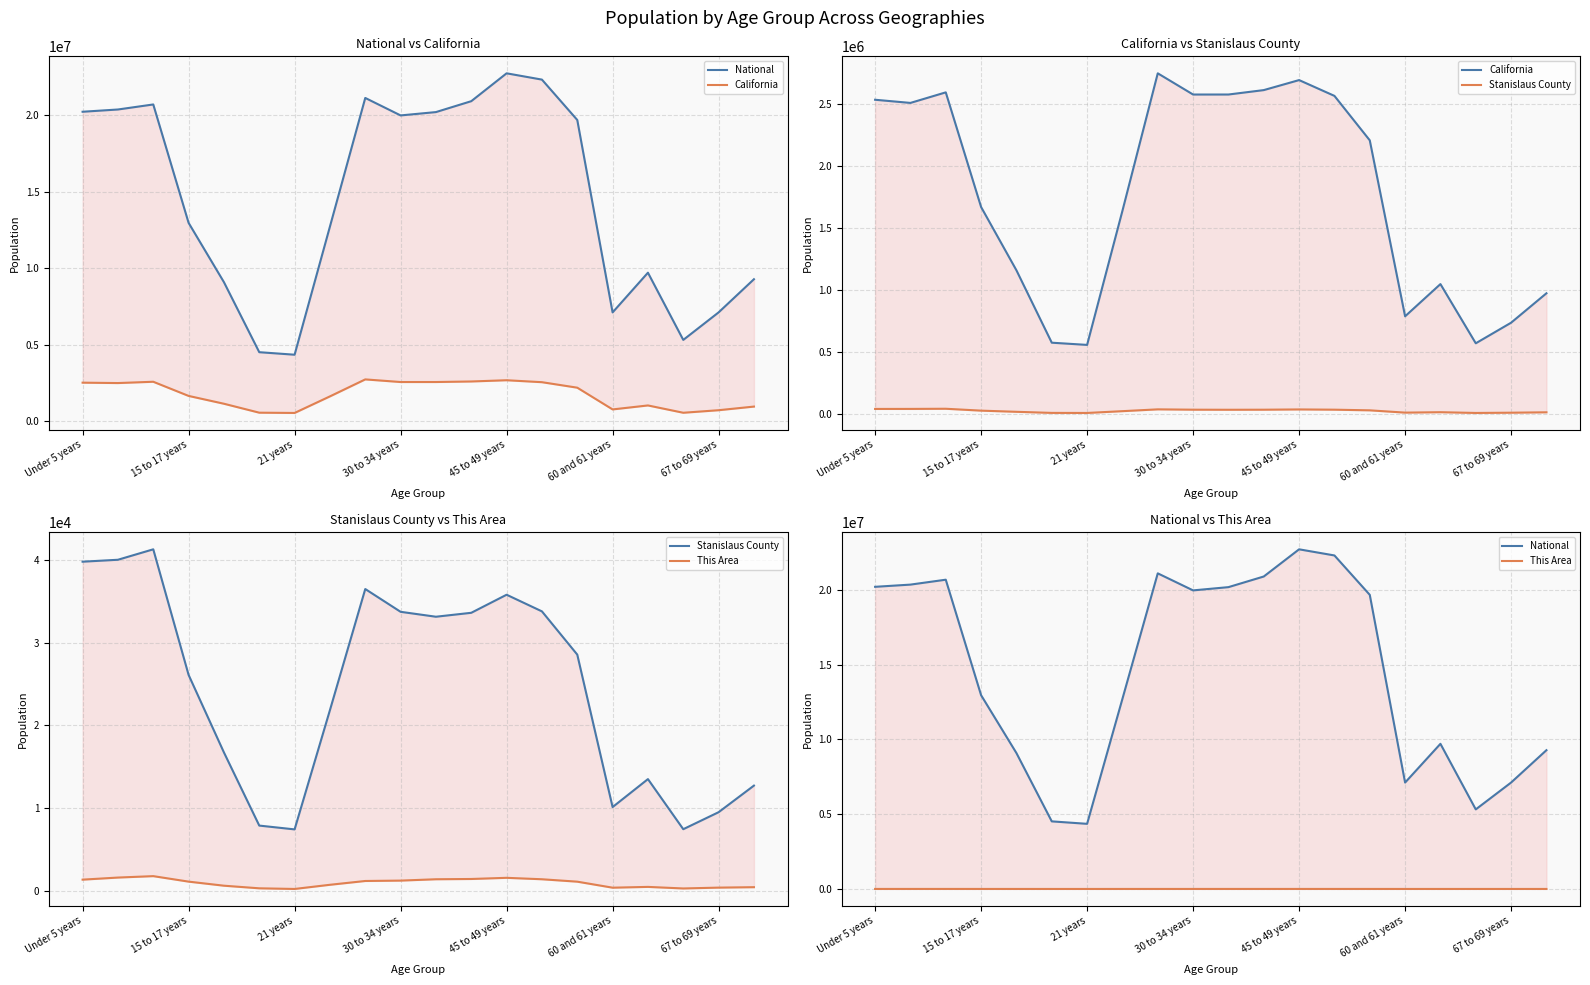

True or false: National and California intersect in this chart.

False